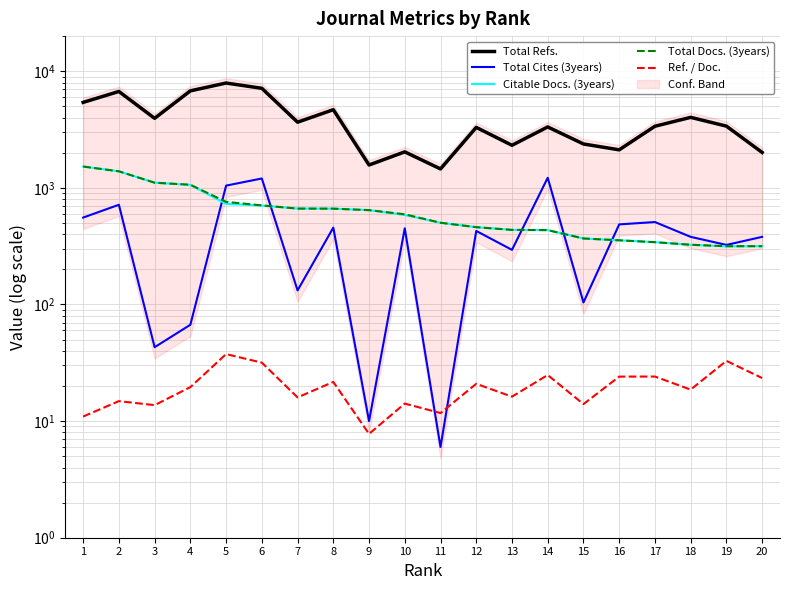

At which label is Total Cites (3years) closest to 613?

1